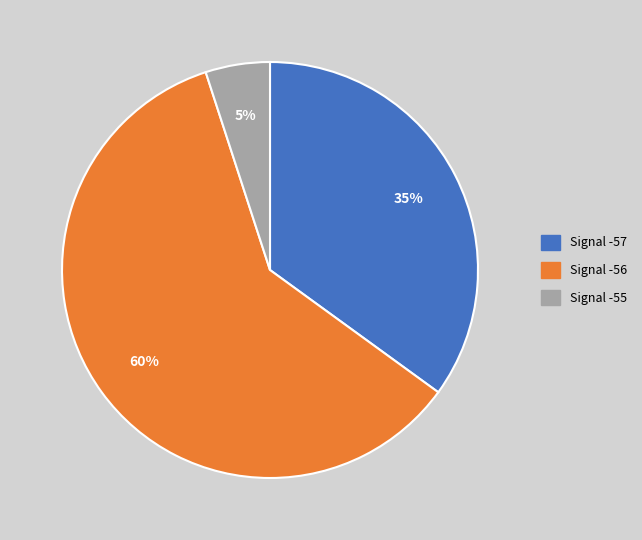

Is the sum of Signal -55 and Signal -57 greater than half?

No